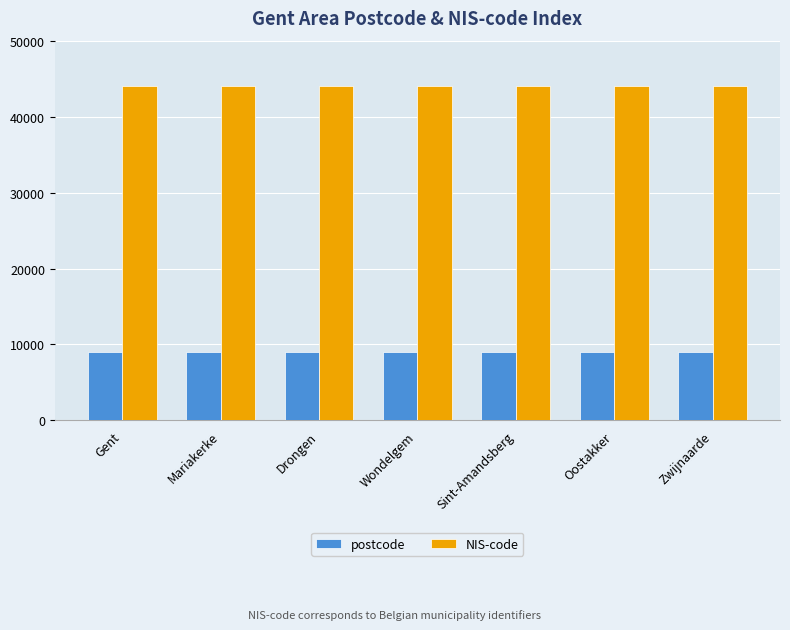

What is the value of the postcode bar at the 1st from the left?

9000